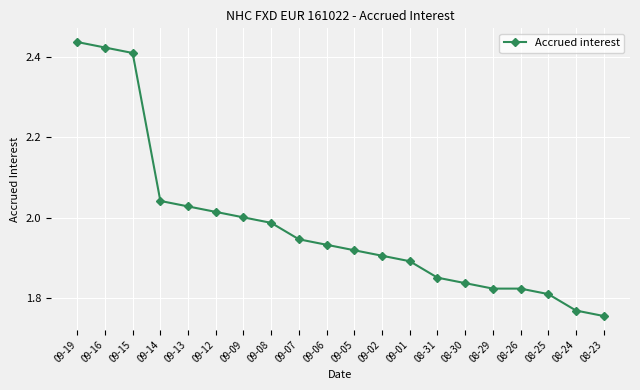

Is it true that the value at 09-13 is 3.2?

False